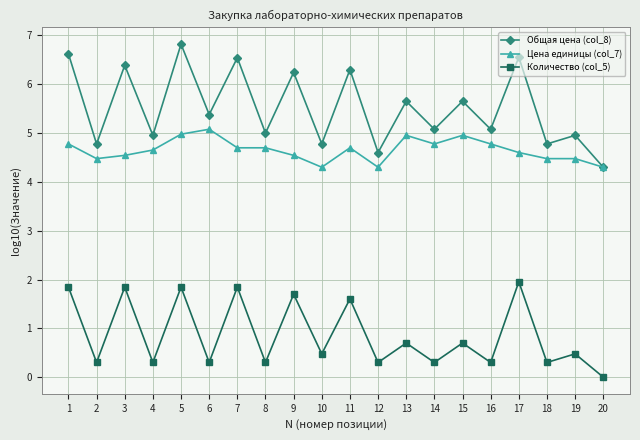

At which label is Количество (col_5) closest to 0?

20